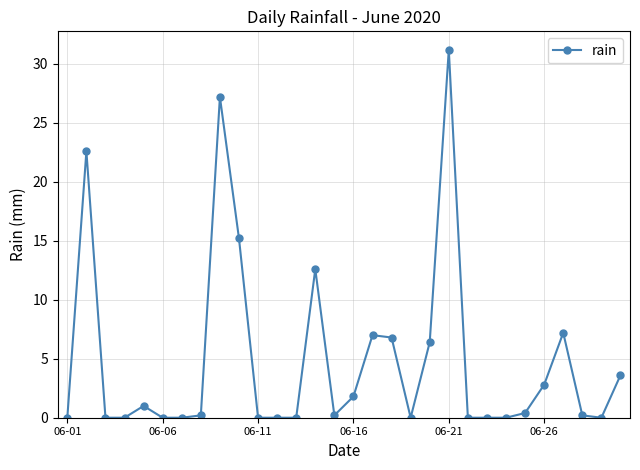

True or false: the data has more than 0 interior local peaks.

True